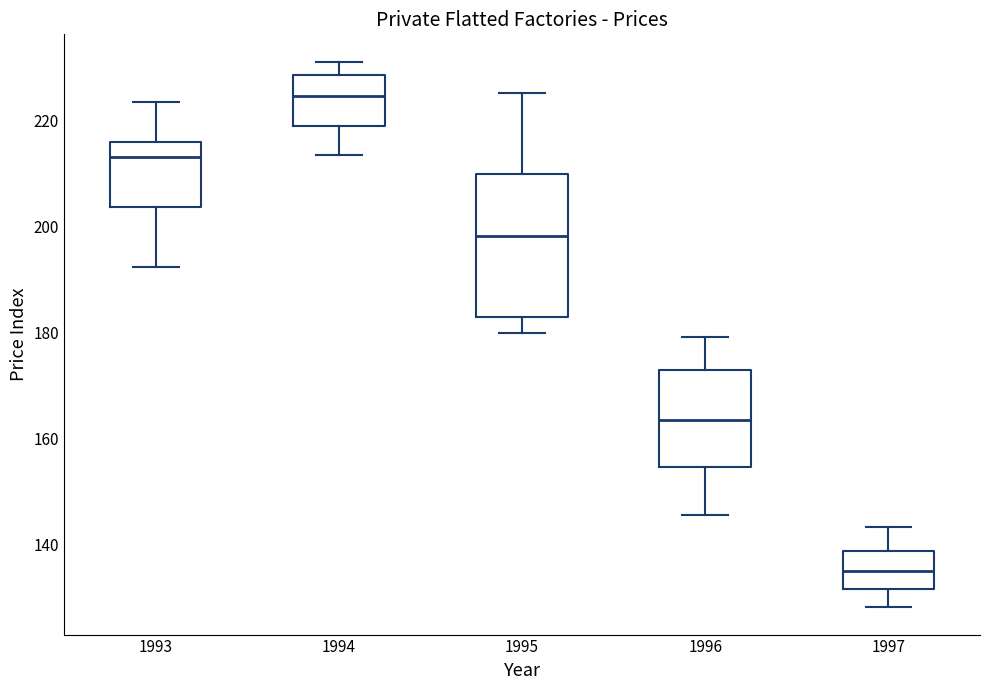

Where does the median line of the box at x = 1996 sit on the y-axis? The values are not printed on the chart, so give them approximately, as read against the axis.

164